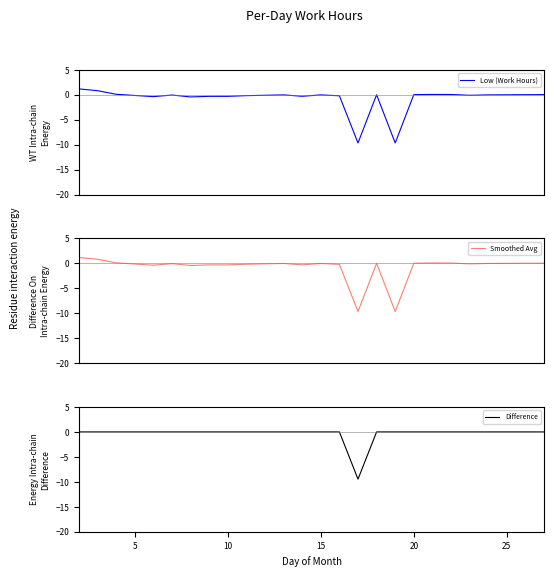

What is the minimum value for Smoothed Avg?

-9.7